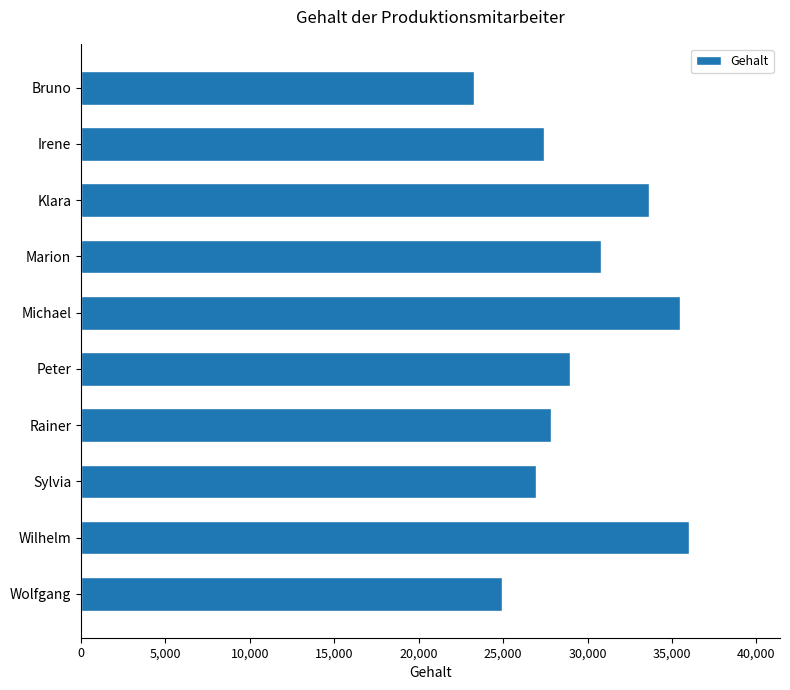

At which category does the chart reach its peak across all series?

Wilhelm